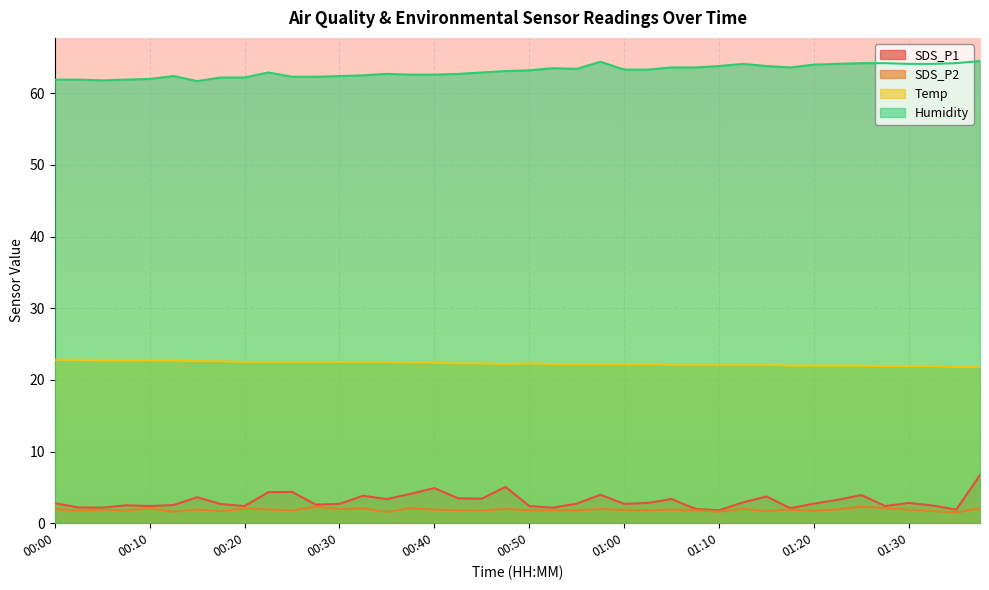

How many lines are shown in the chart?

4